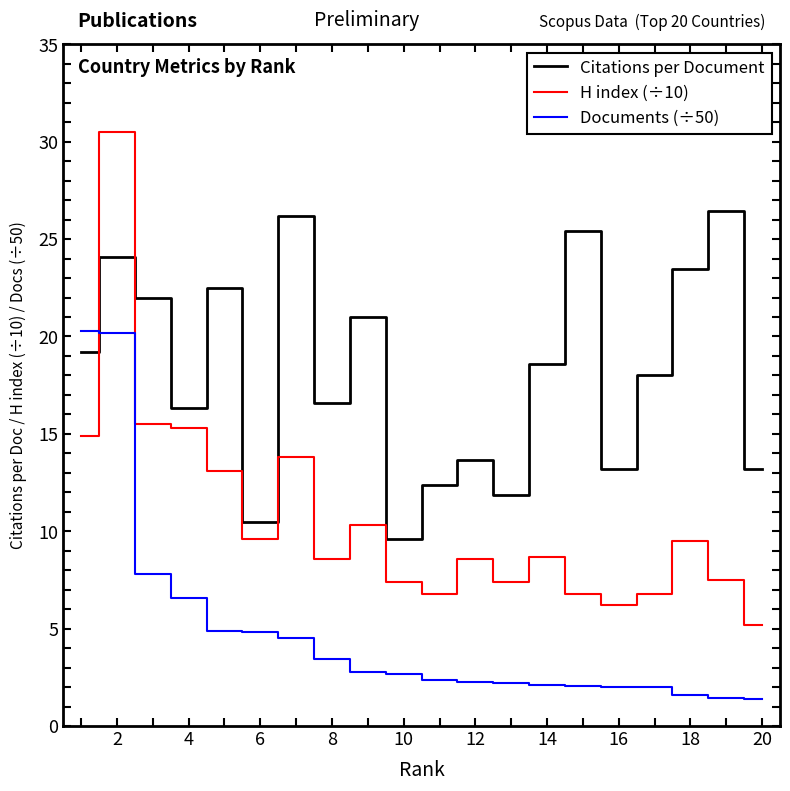

What is the difference between the maximum and minimum values in the Citations per Document series?

16.9